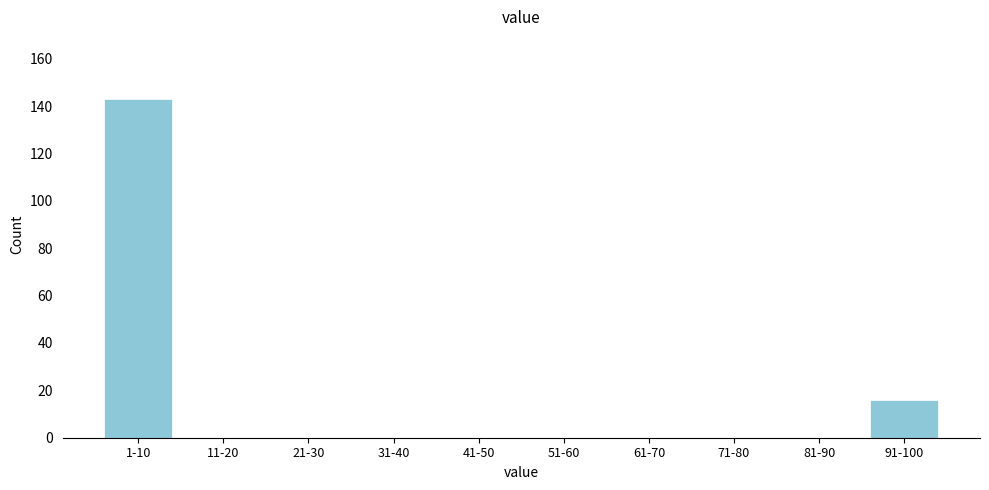

Reading right to left, what are all the values shown in this chart?

91-100=16	81-90=0	71-80=0	61-70=0	51-60=0	41-50=0	31-40=0	21-30=0	11-20=0	1-10=143